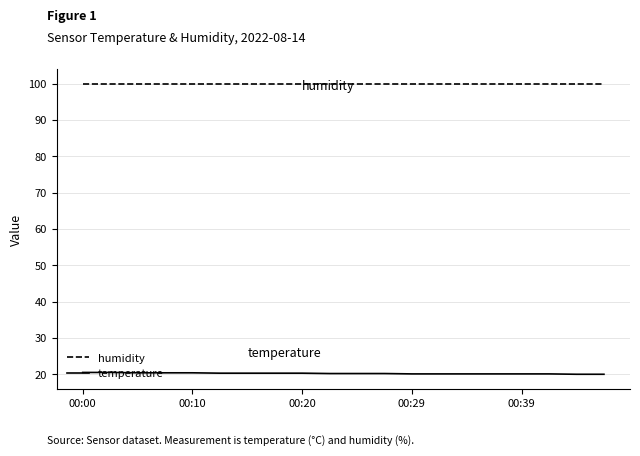

How many lines are shown in the chart?

2